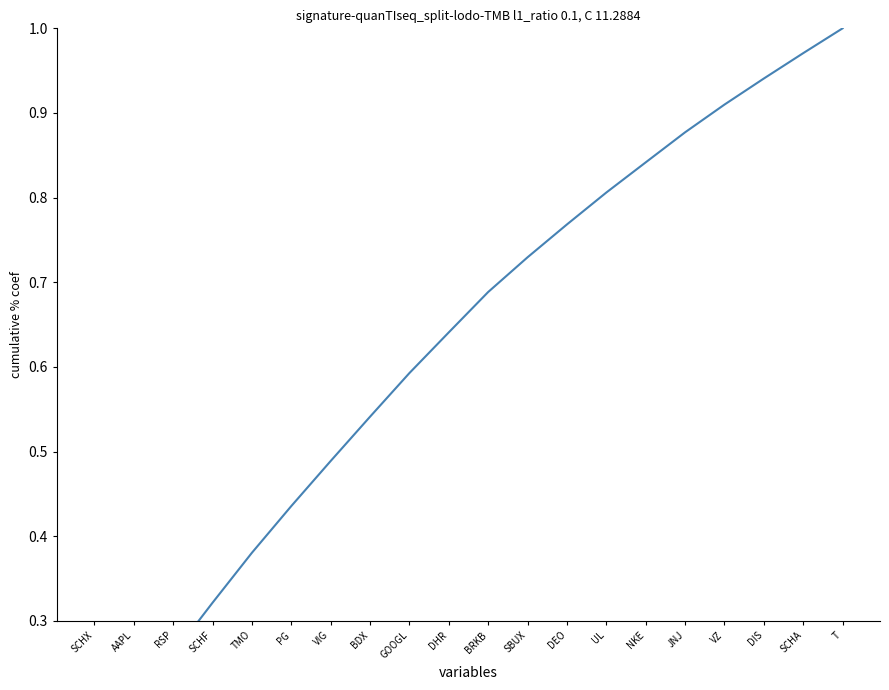

Does the chart display data point markers on the line(s)?

No